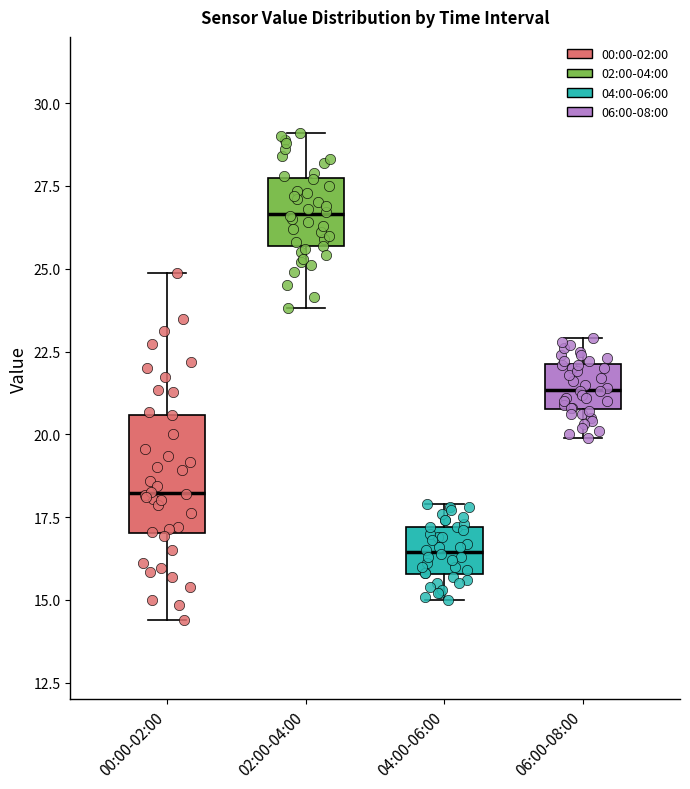

Reading left to right, transcribe this box plot: for each box, give where its median line is, the range the box spans, and where its two whiskers end, as read against the y-axis. The values are not printed on the chart, so give them approximately, as read against the axis.

00:00-02:00: median 18.0, box 17.0 to 20.5, whiskers 14.5 to 25.0
02:00-04:00: median 26.5, box 25.5 to 27.5, whiskers 24.0 to 29.0
04:00-06:00: median 16.5, box 16.0 to 17.0, whiskers 15.0 to 18.0
06:00-08:00: median 21.5, box 21.0 to 22.0, whiskers 20.0 to 23.0